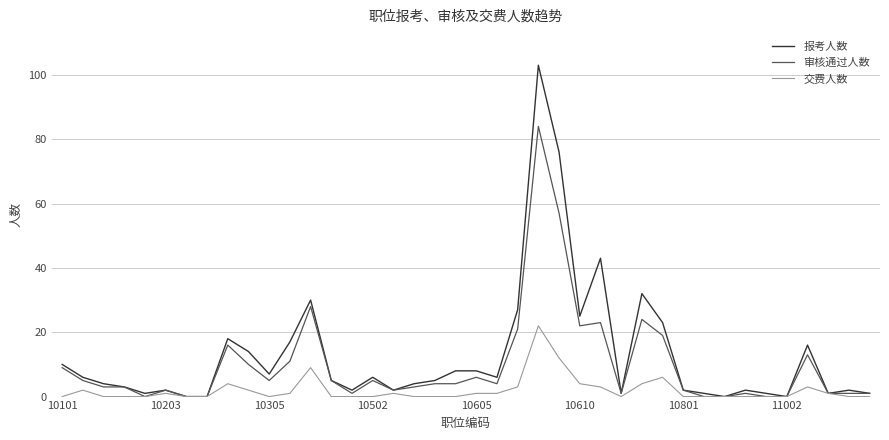

Rank the series by their maximum value, from highest to lowest.

报考人数, 审核通过人数, 交费人数